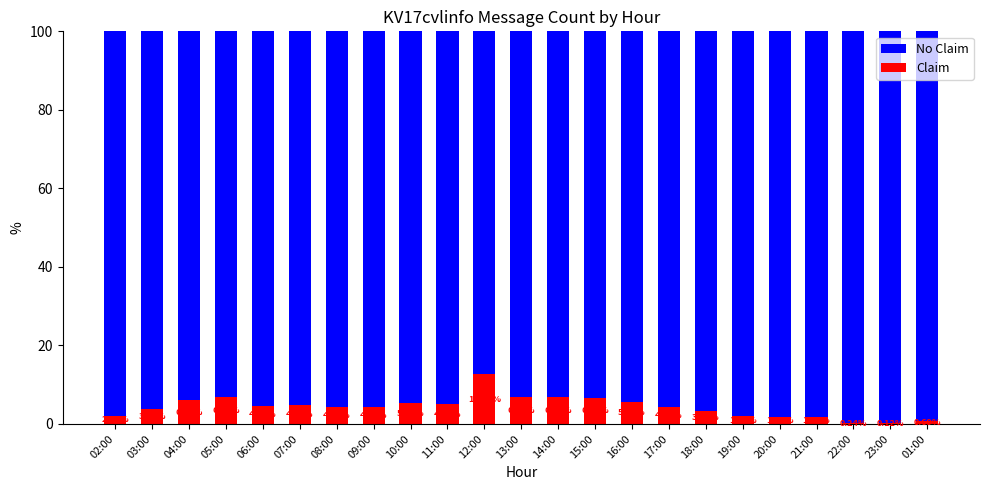

What is the total value across all series at 17:00?

100.0